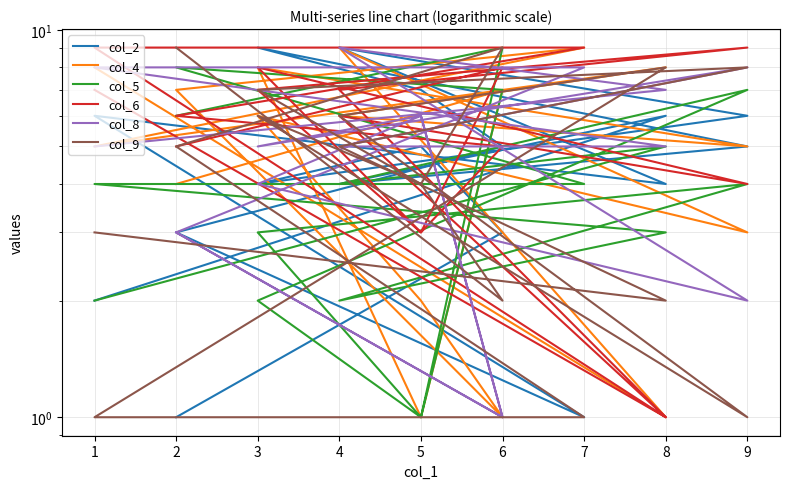

List the series in order of their peak value, highest first.

col_2, col_4, col_5, col_6, col_8, col_9